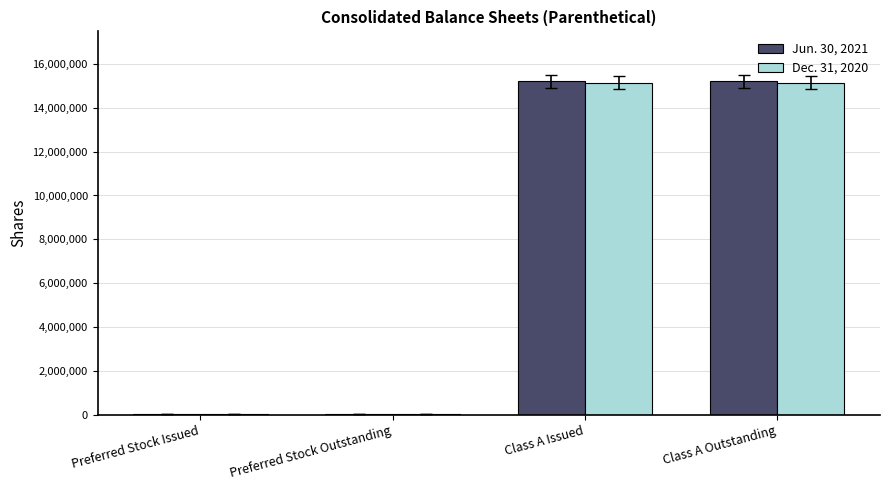

What are all the series names shown in the legend?

Jun. 30, 2021, Dec. 31, 2020